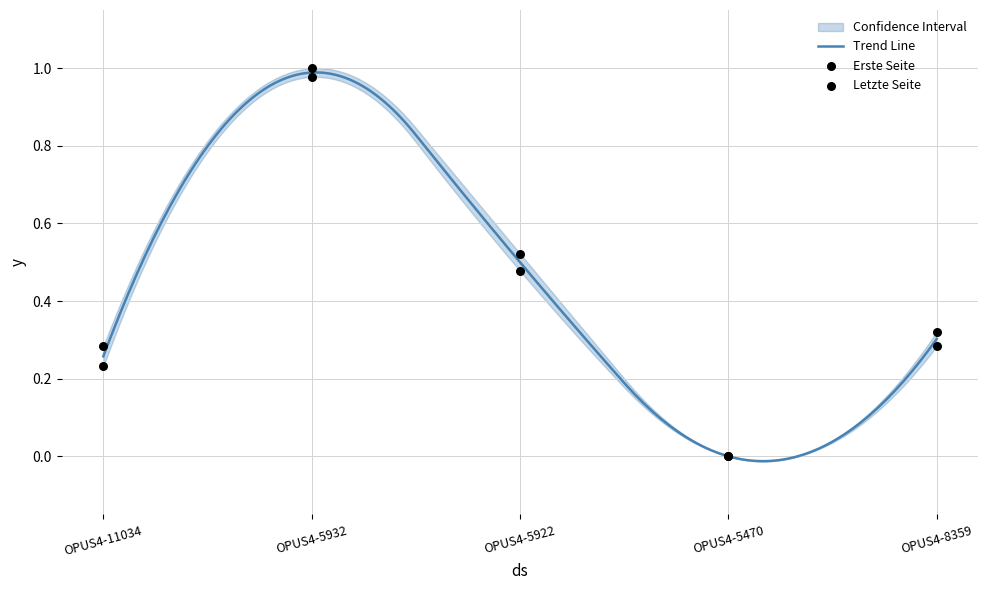

At which category is the sum across all series the highest?

OPUS4-5932